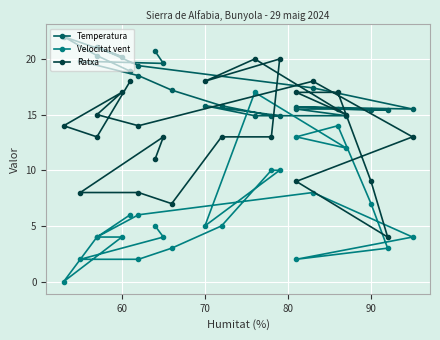

Reading left to right, transcribe all the data shown in this chart.

Temperatura: 20.7	19.6	19.8	18.5	17.2	15.8	14.9	14.9	15.8	14.9	14.9	15.5	15.5	15.4	15.4	15.7	15.5	17.4	19.4	21.1	20.2	22.0	20.3	18.9
Velocitat vent: 5.0	4.0	2.0	2.0	3.0	5.0	10.0	10.0	5.0	17.0	12.0	13.0	14.0	7.0	3.0	2.0	4.0	8.0	6.0	4.0	4.0	0.0	4.0	6.0
Ratxa: 11.0	13.0	8.0	8.0	7.0	13.0	13.0	20.0	18.0	20.0	15.0	17.0	17.0	9.0	4.0	9.0	13.0	18.0	14.0	15.0	17.0	14.0	13.0	18.0